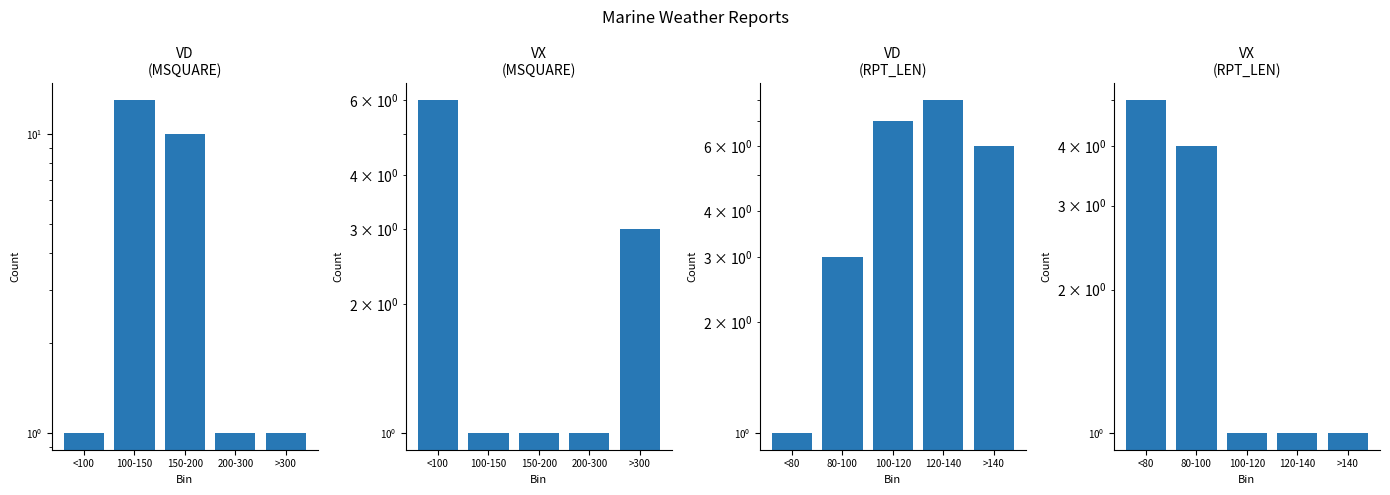

At which category does the chart reach its minimum across all series?

<80